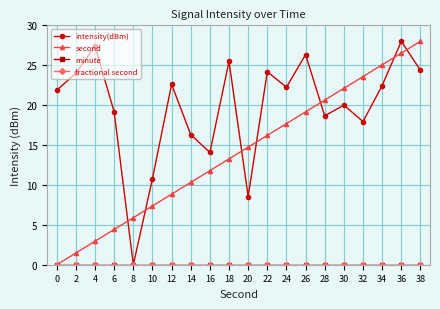

List the series in order of their peak value, highest first.

intensity(dBm), second, minute, fractional second